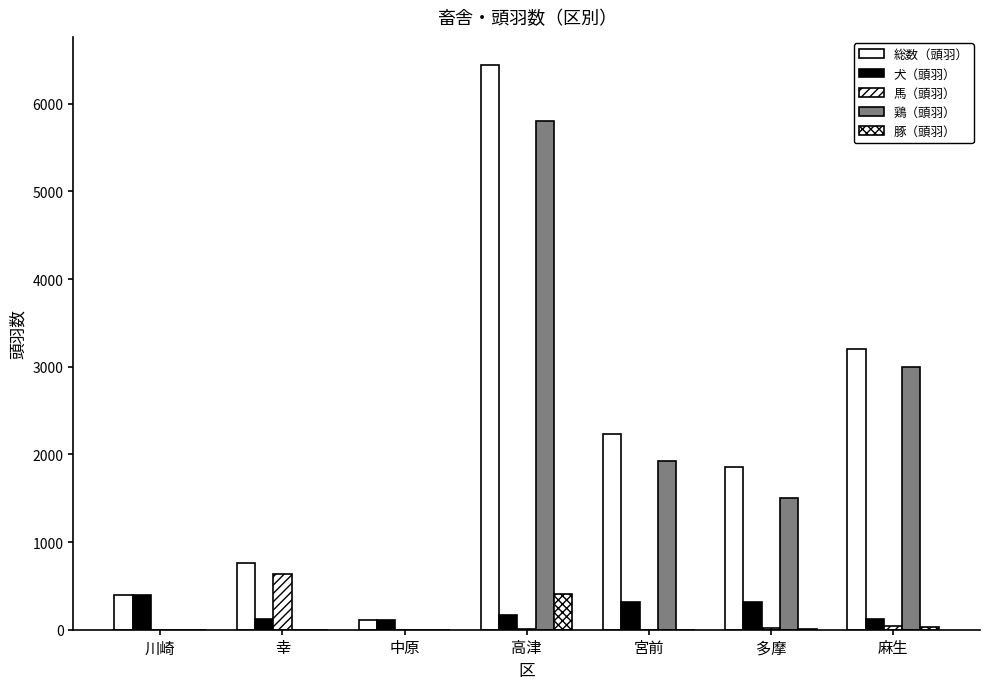

Where is 豚（頭羽） nearest to the value 204?

麻生